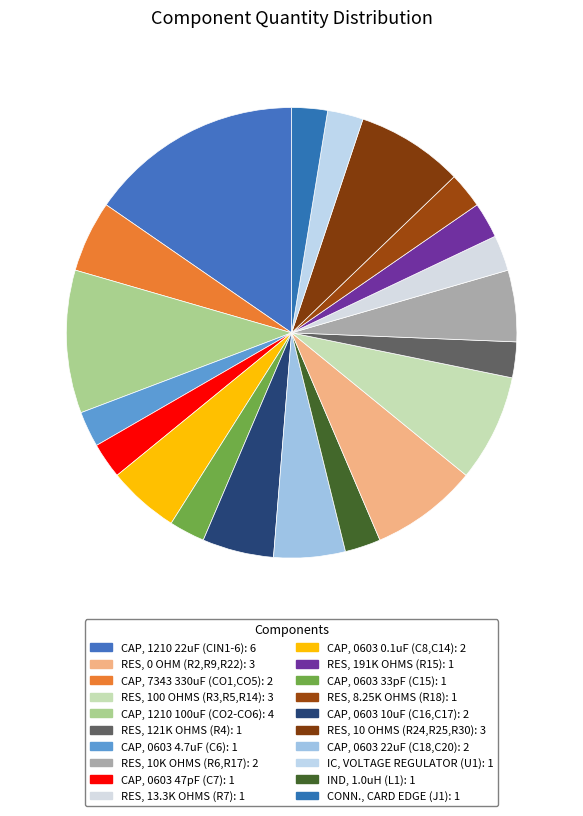

How many slices are in this pie chart?

20